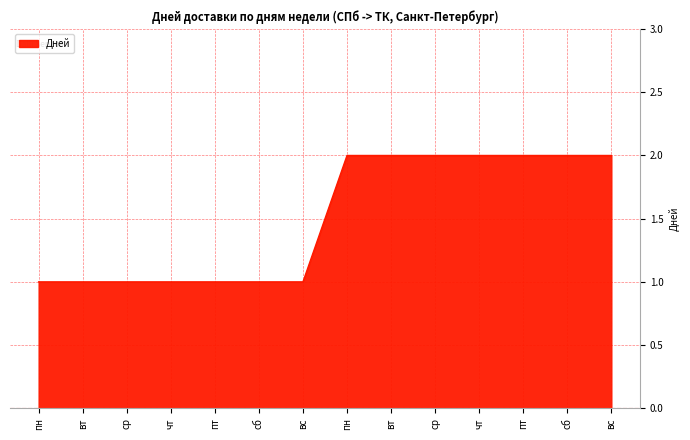

How many lines are shown in the chart?

1